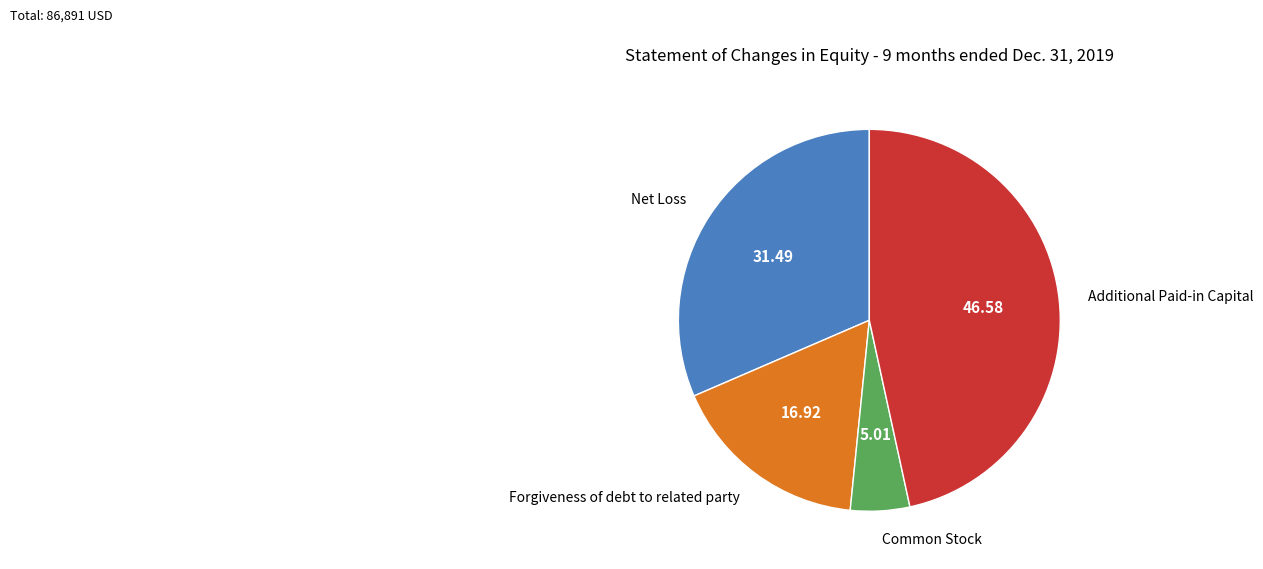

Combined, do Common Stock and Forgiveness of debt to related party account for over 50%?

No